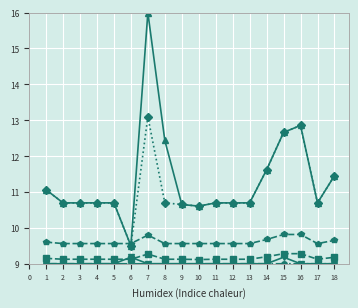

What is the total value across all series at 10?

57.9